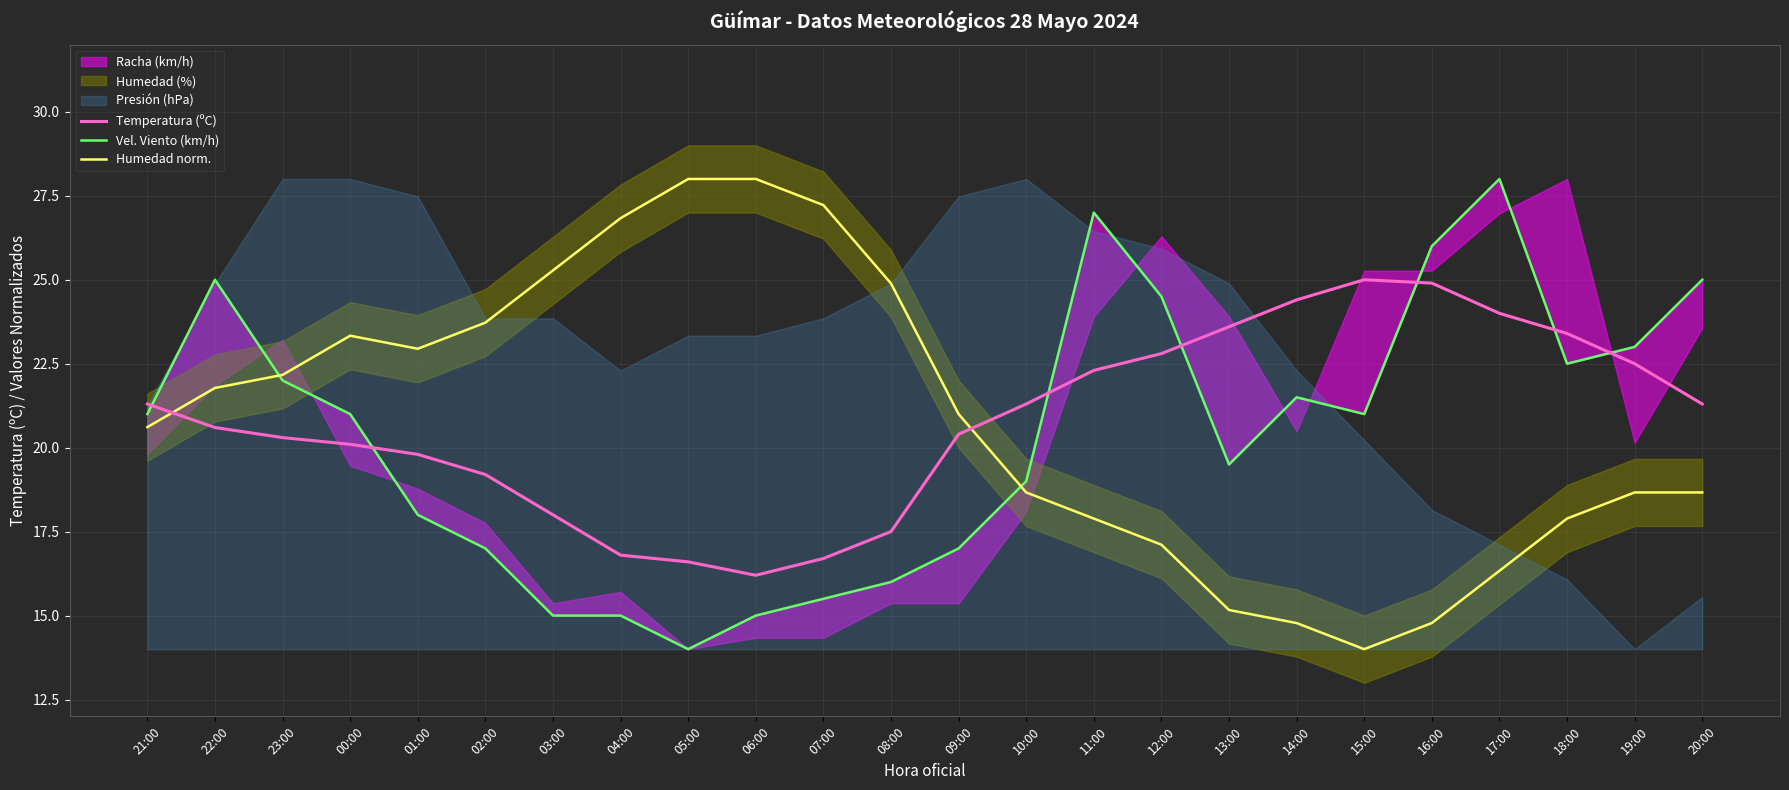

How many data points in Temperatura (ºC) are above 21?

12